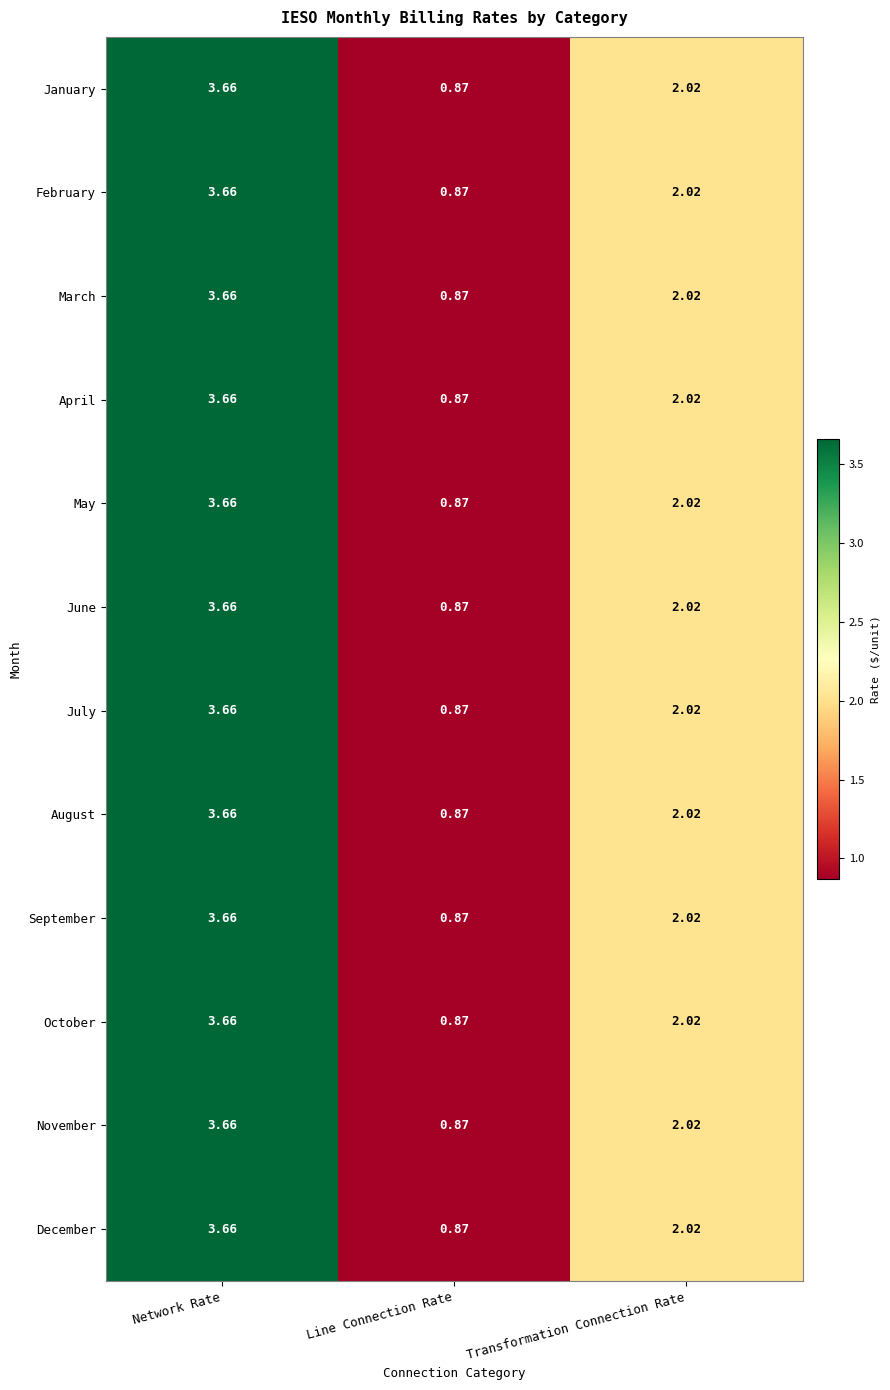

At which label does September first exceed 2?

Network Rate